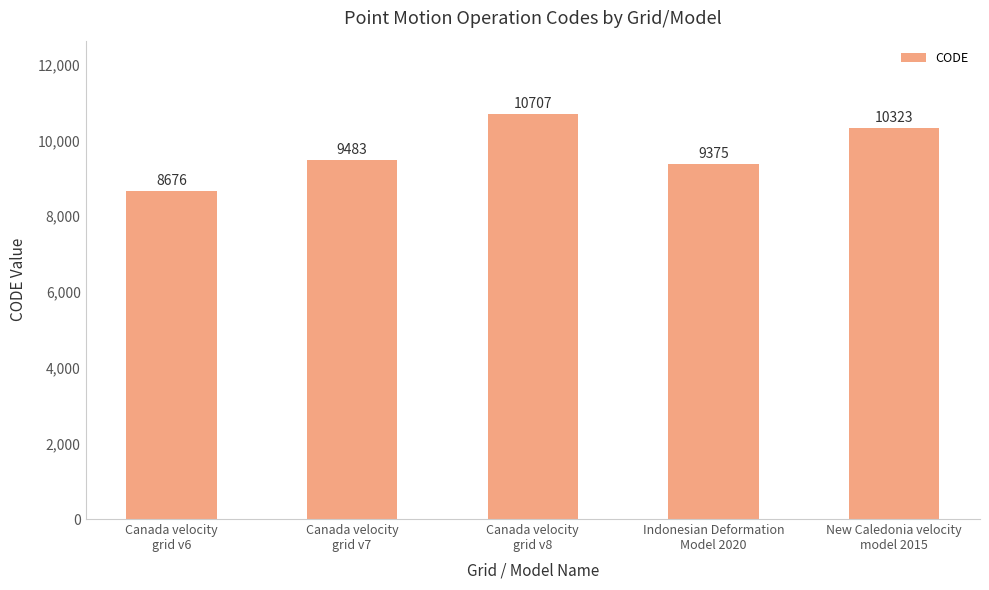

Reading left to right, extract all data points from this chart.

8676	9483	10707	9375	10323